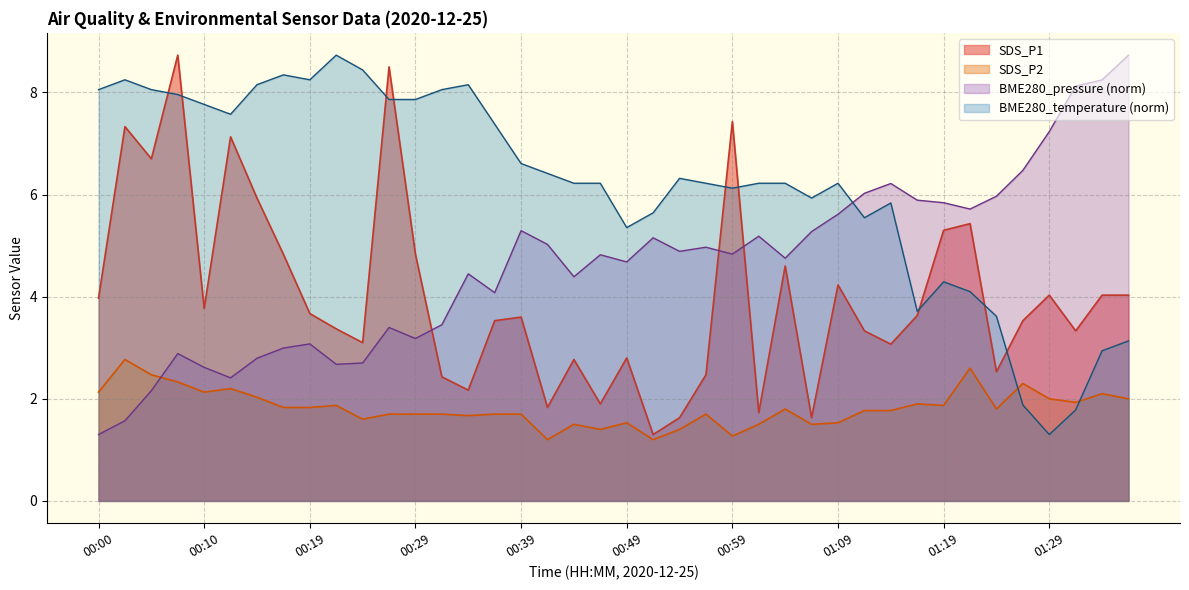

True or false: SDS_P1 and SDS_P2 intersect in this chart.

False